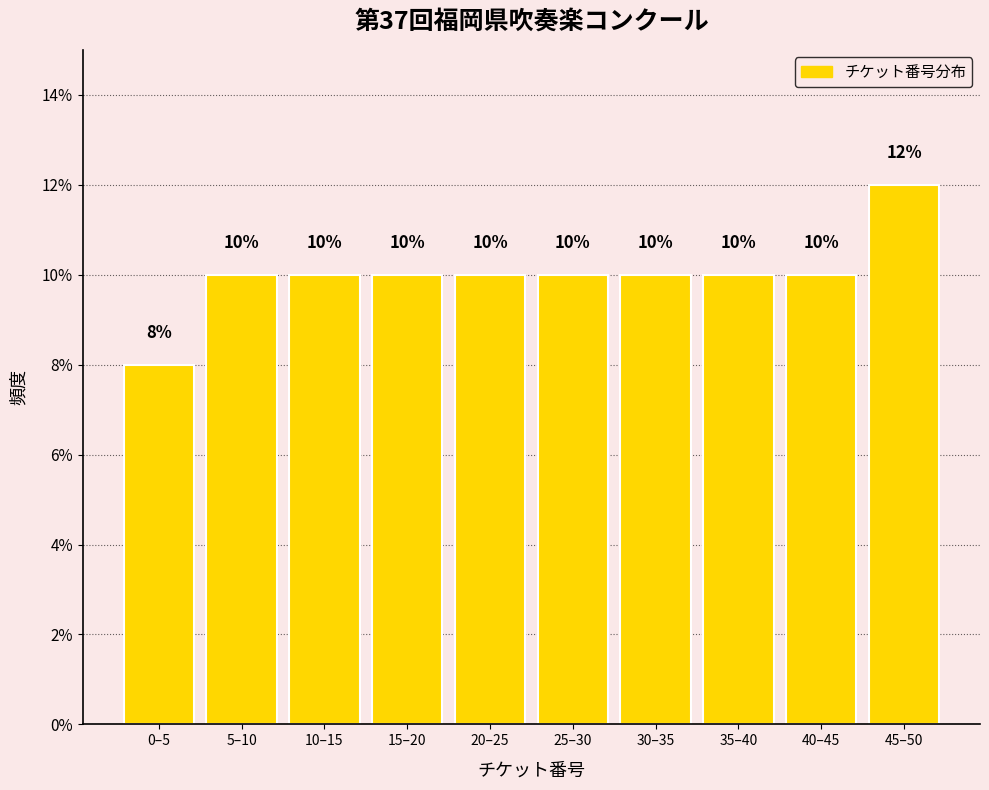

Reading left to right, extract all data points from this chart.

0–5=8	5–10=10	10–15=10	15–20=10	20–25=10	25–30=10	30–35=10	35–40=10	40–45=10	45–50=12